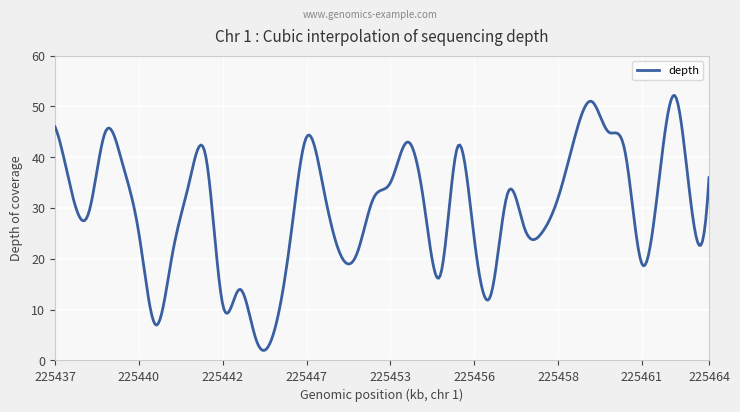

What is the sum of all values?

11866.4